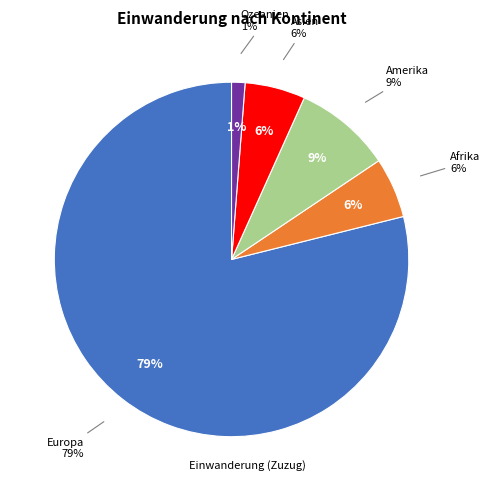

Do Amerika and Asien together represent more than half of the pie?

No